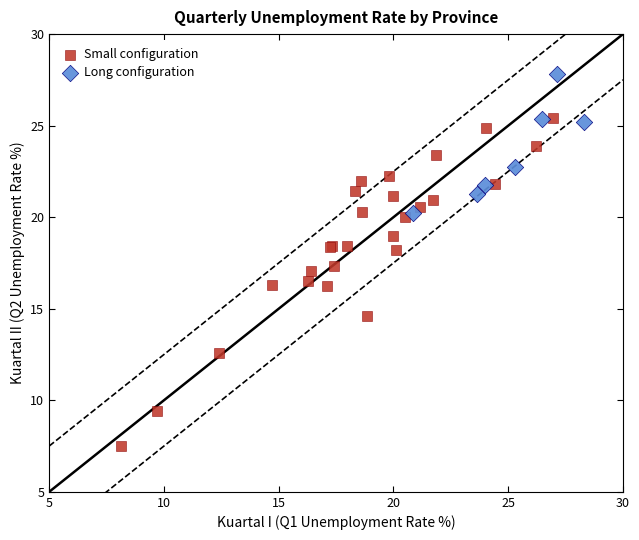

Which series contains the highest Y value?

Long configuration